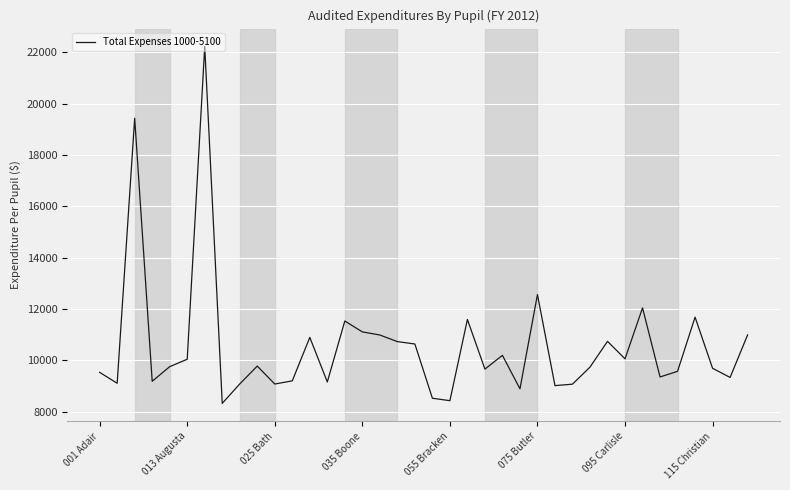

What is the greatest value displayed?

22223